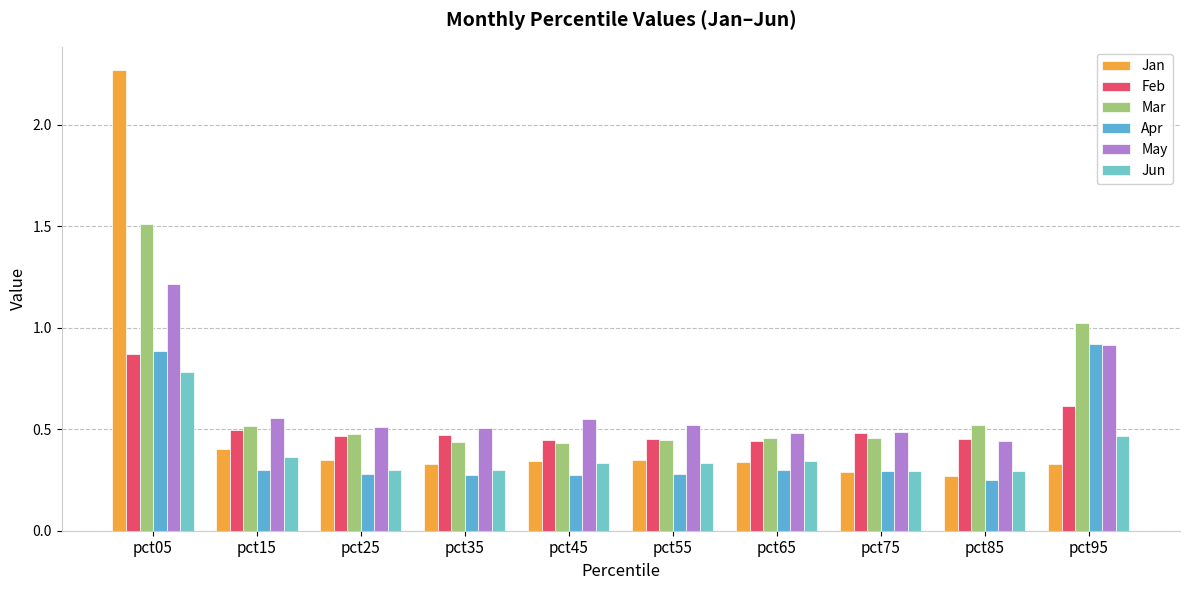

The value of Apr at pct55 is 0.3. True or false?

True